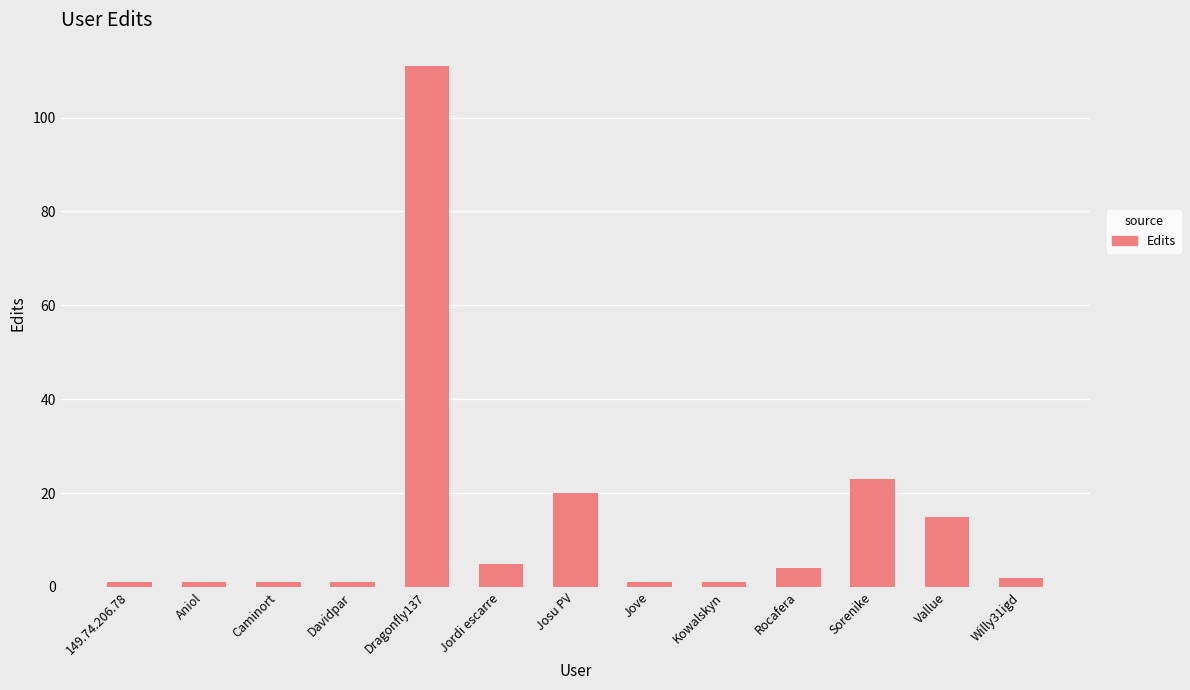

Is it true that the value at Jordi escarre is 5?

True